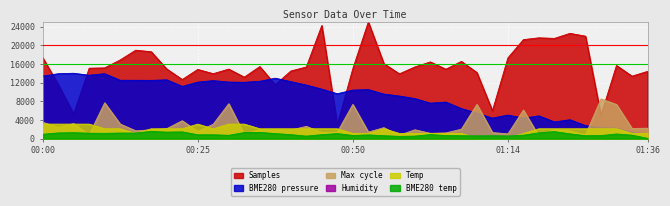

Reading left to right, list all the values displayed in this chart.

Samples: 17382.3	11639.6	5278.6	15087.2	15155.8	16857.9	18943.2	18614.7	14919.6	12654.9	14818.7	13911.6	14894.6	13164.8	15432.9	11539.9	14477.0	15345.8	24246.6	3000.0	15001.4	25000.0	16084.7	13871.4	15353.7	16432.3	14870.8	16547.1	14152.4	5978.6	17306.5	21206.0	21596.6	21471.2	22549.8	21950.2	5012.1	15673.0	13377.9	14399.8
BME280_pressure: 13379.3	13898.0	14000.0	13575.7	13901.8	12497.9	12497.9	12474.0	12592.3	11191.0	12100.0	12422.4	12111.4	12061.0	12277.6	12942.4	12205.8	11478.1	10596.7	9609.6	10396.5	10494.7	9539.1	9121.1	8582.2	7591.3	7823.0	6430.4	5466.0	4388.2	5037.9	4376.9	4871.7	3562.2	4038.2	2779.1	2349.7	2212.5	1373.9	1000.0
Max_cycle: 3506.1	2414.1	3211.7	831.3	7665.6	3113.5	1665.6	1874.2	2119.6	3825.2	1542.9	3076.7	7469.3	904.9	1923.3	1923.3	1812.9	2622.7	1297.5	1371.2	7322.1	1395.7	2340.5	708.6	1886.5	1125.8	1211.7	2009.2	7322.1	1285.3	1003.1	6119.6	500.0	1935.6	1616.6	782.2	8500.0	7309.8	2168.7	2230.1
BME280_temperature: 927.4	1210.4	1267.0	1153.8	1125.5	1182.1	1182.1	1550.0	1380.2	1436.8	814.2	814.2	700.9	1295.3	1323.6	1068.9	842.5	531.1	842.5	1068.9	672.6	785.8	616.0	474.5	531.1	870.8	644.3	616.0	587.7	616.0	559.4	729.2	1238.7	1493.4	1012.3	616.0	644.3	984.0	729.2	50.0
Temp: 3100.0	3100.0	3100.0	3100.0	2100.0	2100.0	1100.0	2100.0	2100.0	2100.0	3100.0	2100.0	3100.0	3100.0	2100.0	2100.0	2100.0	2100.0	2100.0	2100.0	1100.0	1100.0	2100.0	1100.0	1100.0	1100.0	1100.0	1100.0	100.0	100.0	100.0	1100.0	2100.0	2100.0	2100.0	2100.0	2100.0	2100.0	1100.0	1100.0